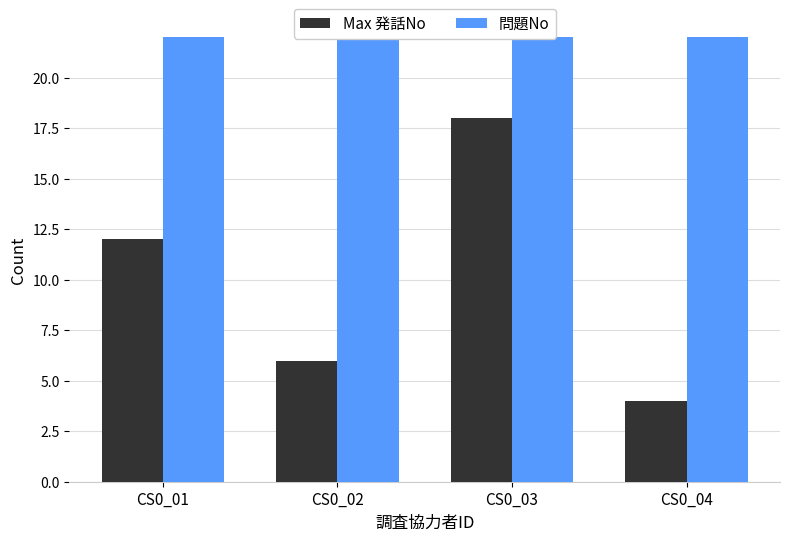

List the series in order of their overall mean, lowest first.

Max 発話No, 問題No